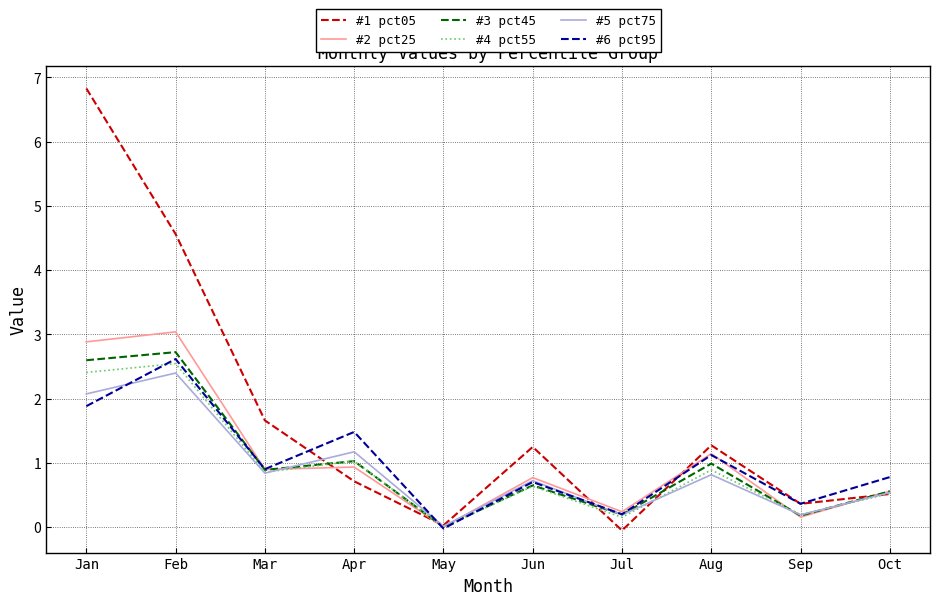

The value of #1 pct05 at Jun is 0.5. True or false?

False